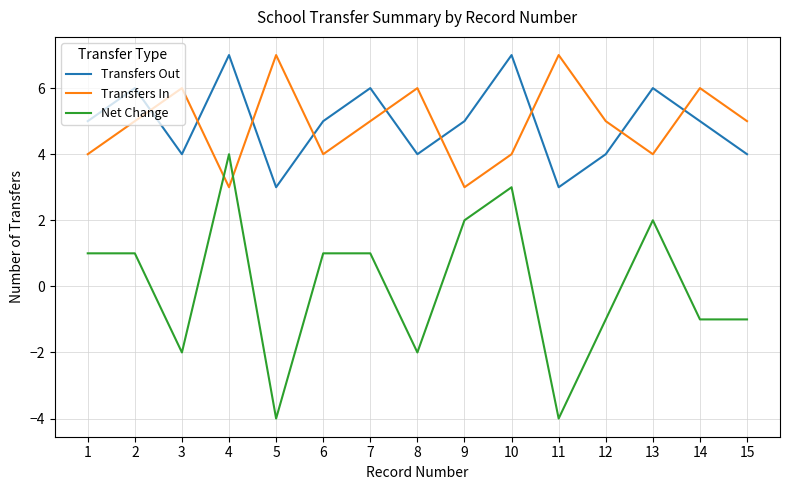

At 10, list the series in order from largest to smallest.

Transfers Out, Transfers In, Net Change